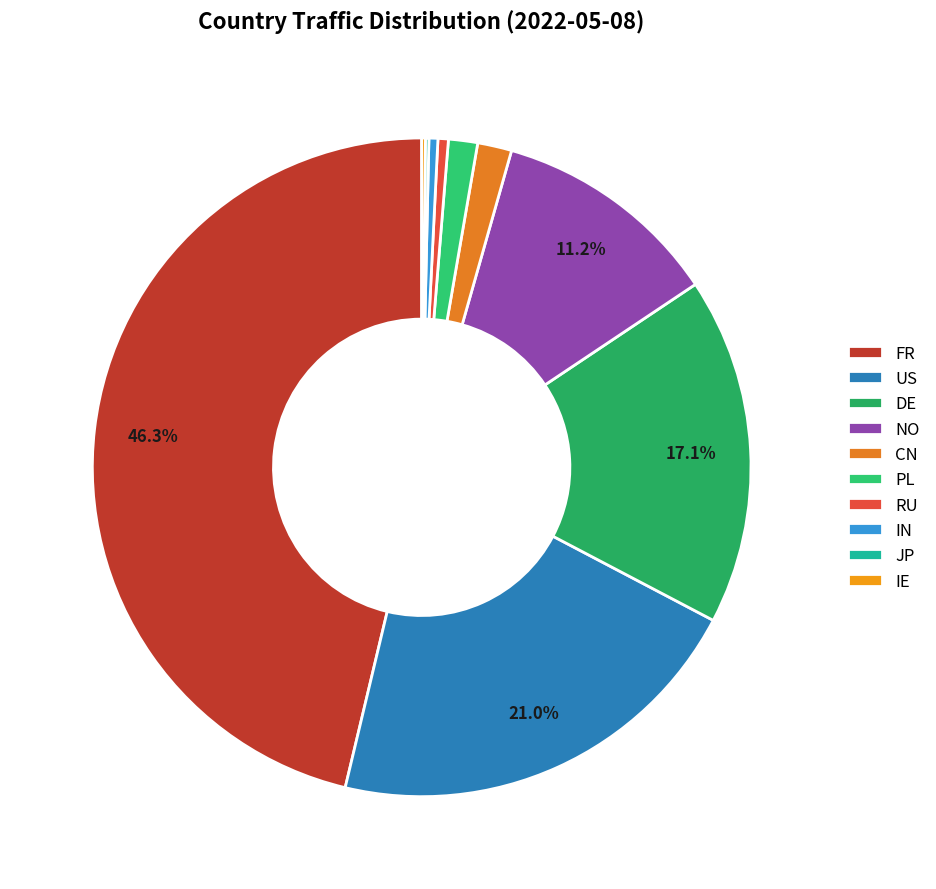

Is it true that NO is 11% of the pie?

True